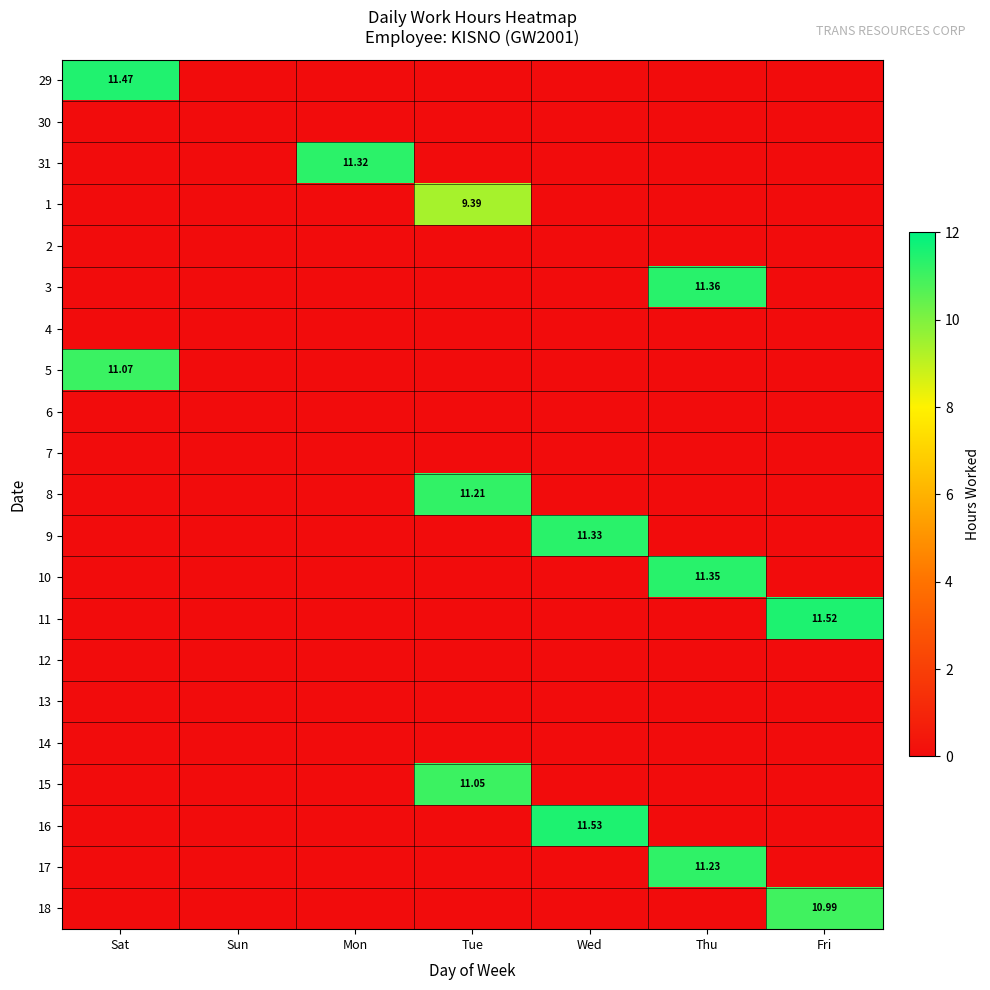

At Fri, list the series in order from largest to smallest.

11, 18, 29, 30, 31, 1, 2, 3, 4, 5, 6, 7, 8, 9, 10, 12, 13, 14, 15, 16, 17